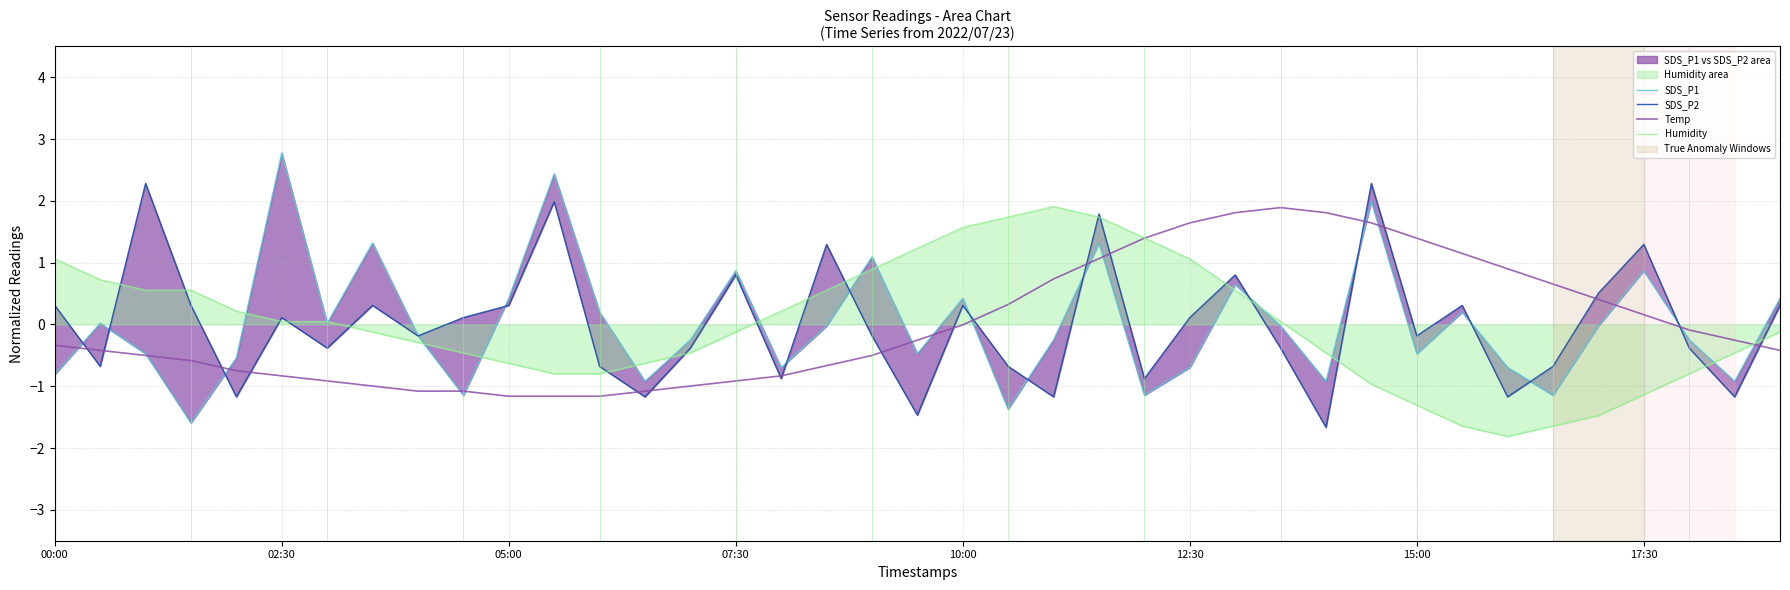

Does the chart have visible grid lines?

Yes